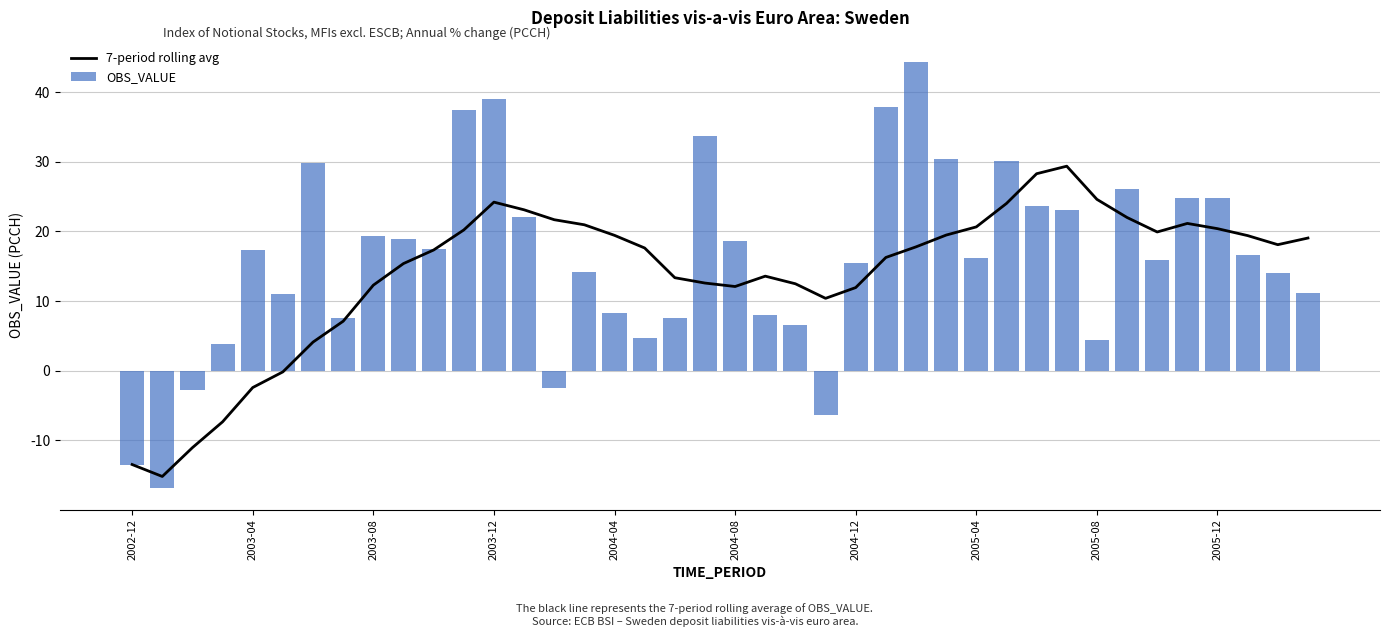

How many groups of bars are there?

40